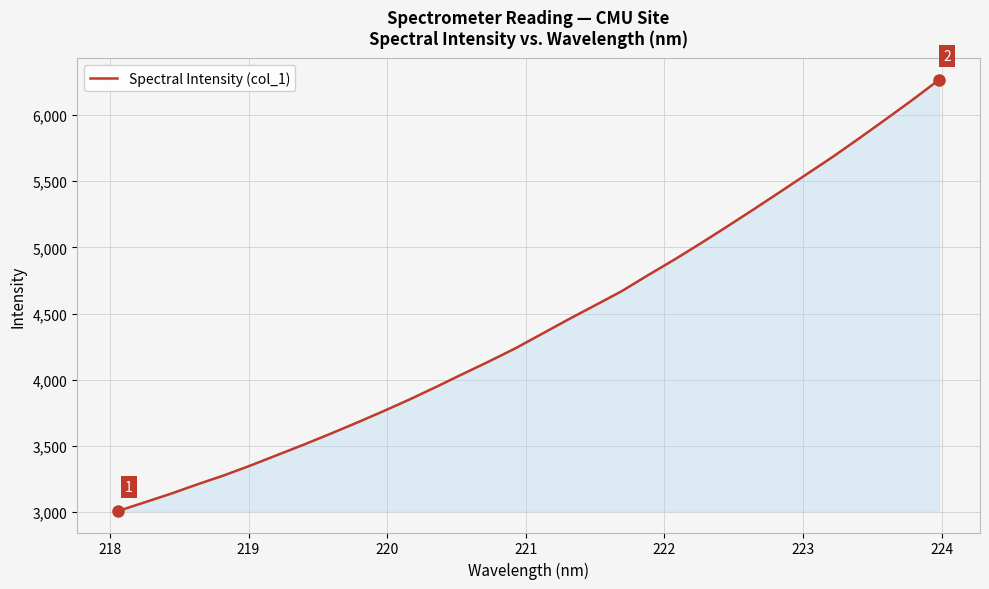

What is the difference between the second highest and second lowest values?

3039.3